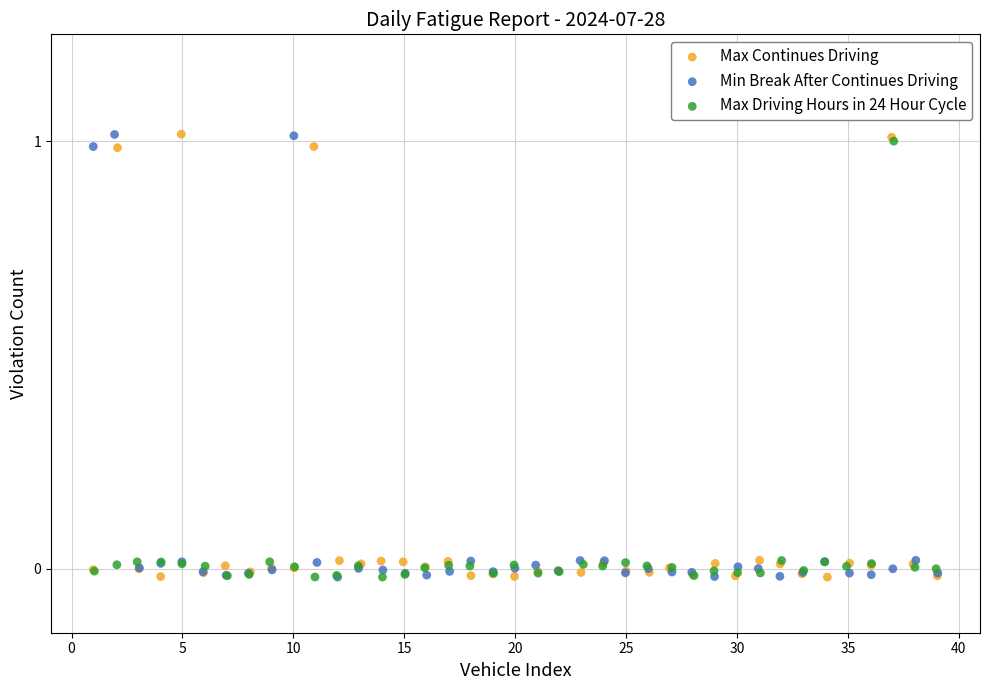

What are all the series names shown in the legend?

Max Continues Driving, Min Break After Continues Driving, Max Driving Hours in 24 Hour Cycle